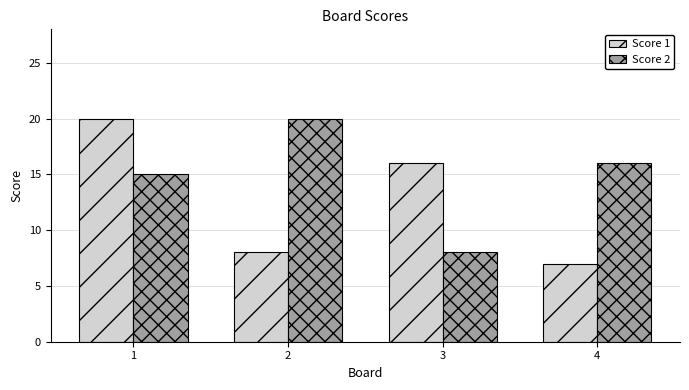

What is the difference between the highest and lowest values at 2?

12